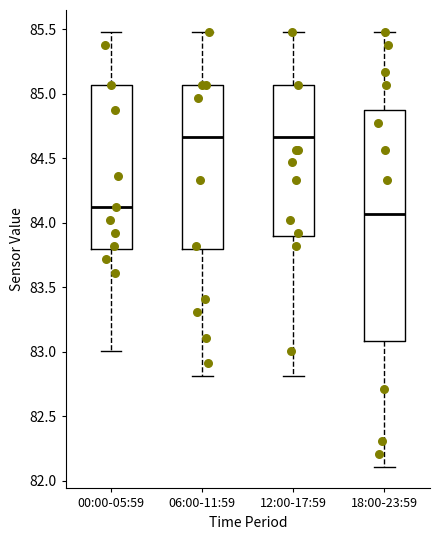

Reading left to right, transcribe this box plot: for each box, give where its median line is, the range the box spans, and where its two whiskers end, as read against the y-axis. The values are not printed on the chart, so give them approximately, as read against the axis.

00:00-05:59: median 84.10, box 83.80 to 85.05, whiskers 83.00 to 85.50
06:00-11:59: median 84.65, box 83.80 to 85.05, whiskers 82.80 to 85.50
12:00-17:59: median 84.65, box 83.90 to 85.05, whiskers 82.80 to 85.50
18:00-23:59: median 84.05, box 83.10 to 84.85, whiskers 82.10 to 85.50